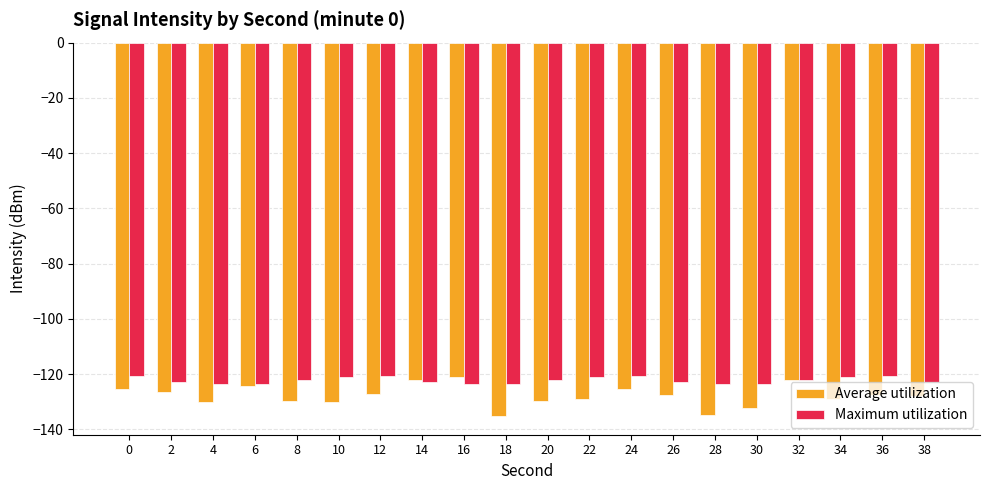

How many categories are shown in the chart?

20